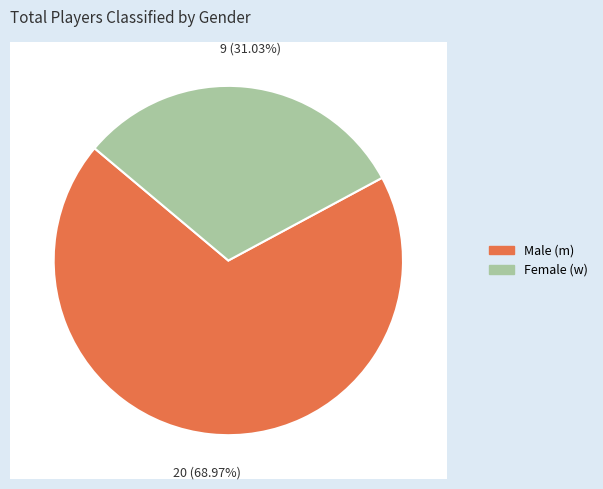

What is the change in value from m to w?

-11